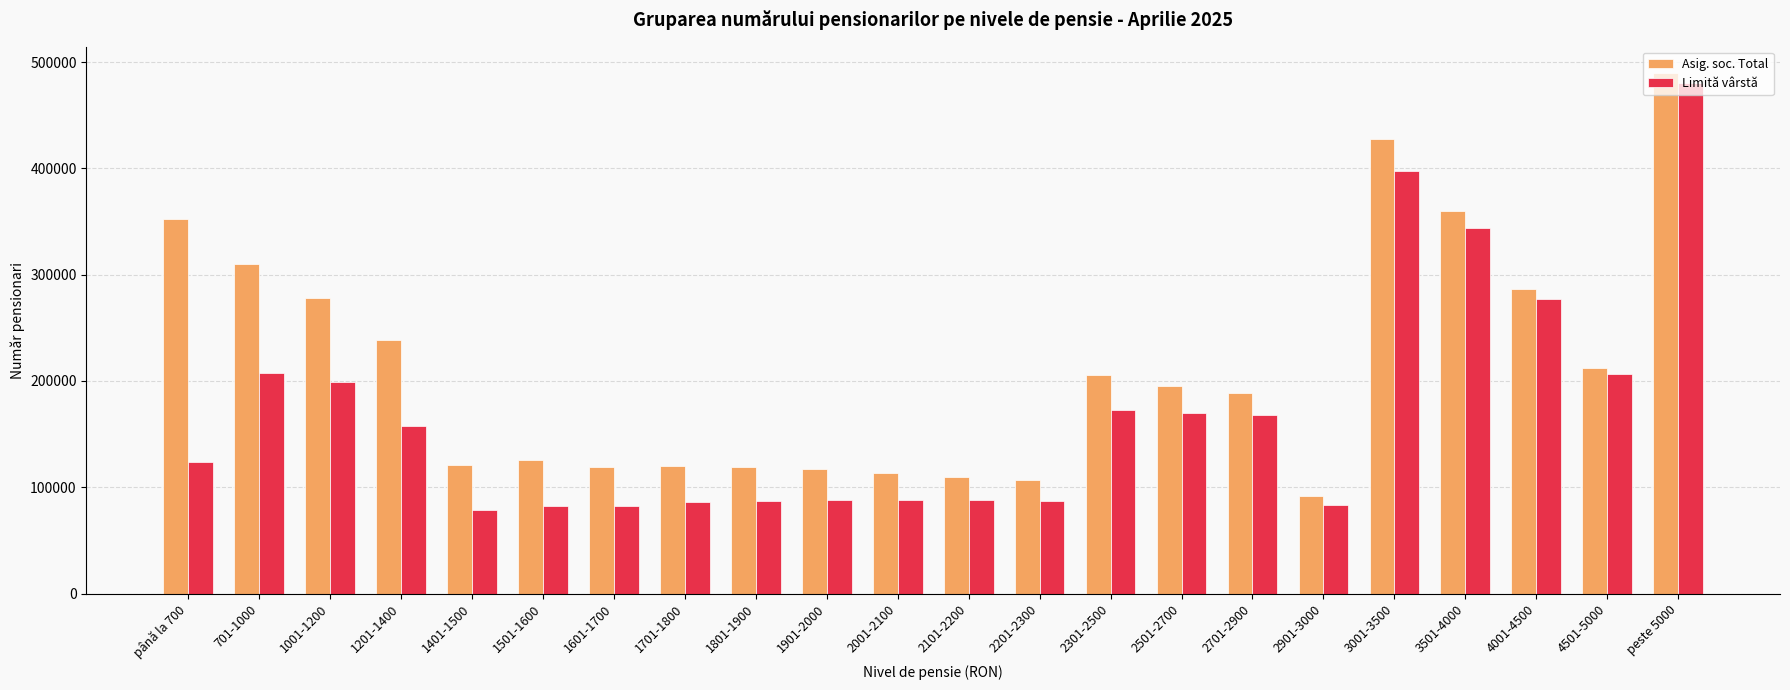

What are all the series names shown in the legend?

Asig. soc. Total, Limită vârstă